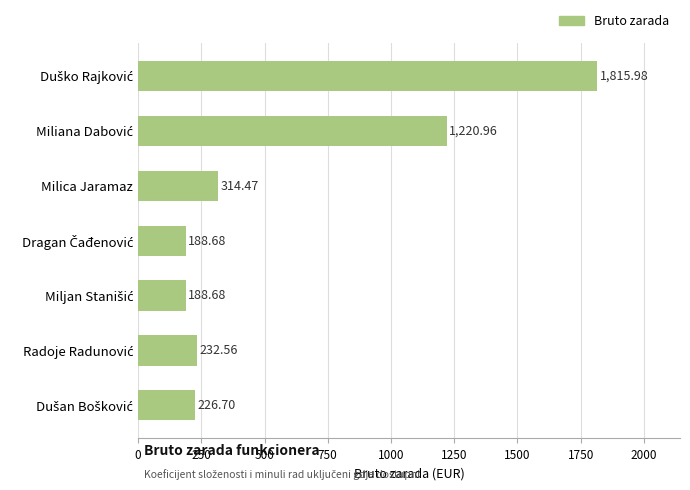

What is the label of the 3rd bar from the top?

Milica Jaramaz